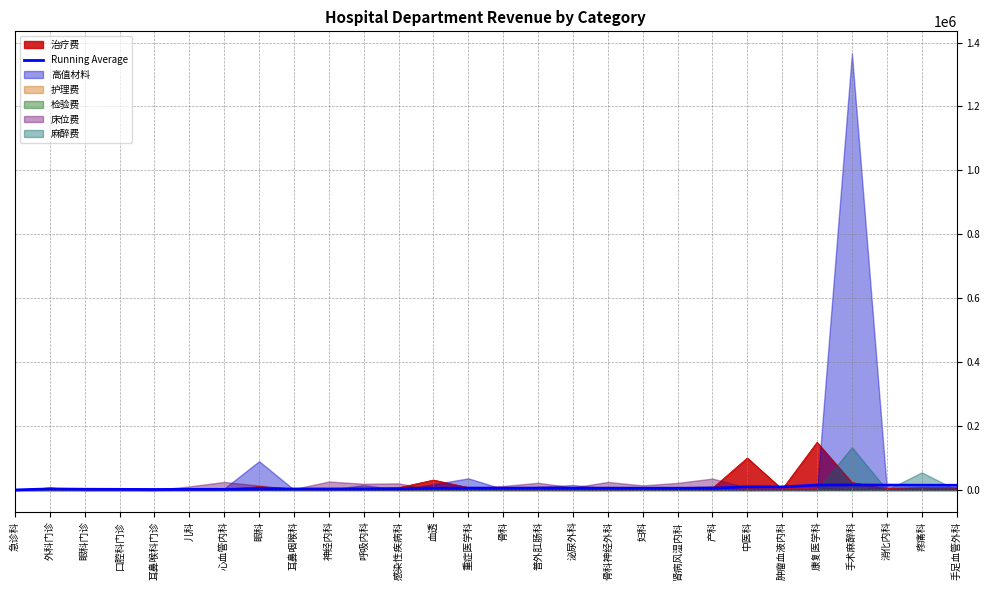

What is the difference between the second highest and second lowest values?

13763.1